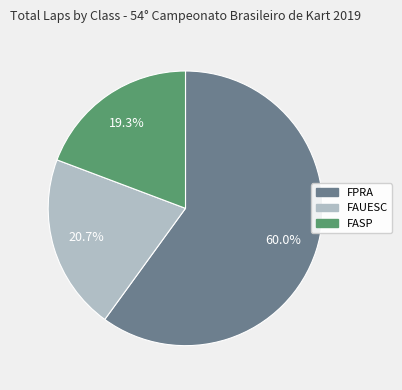

To the nearest percent, what percentage of the pie is FASP?

19%